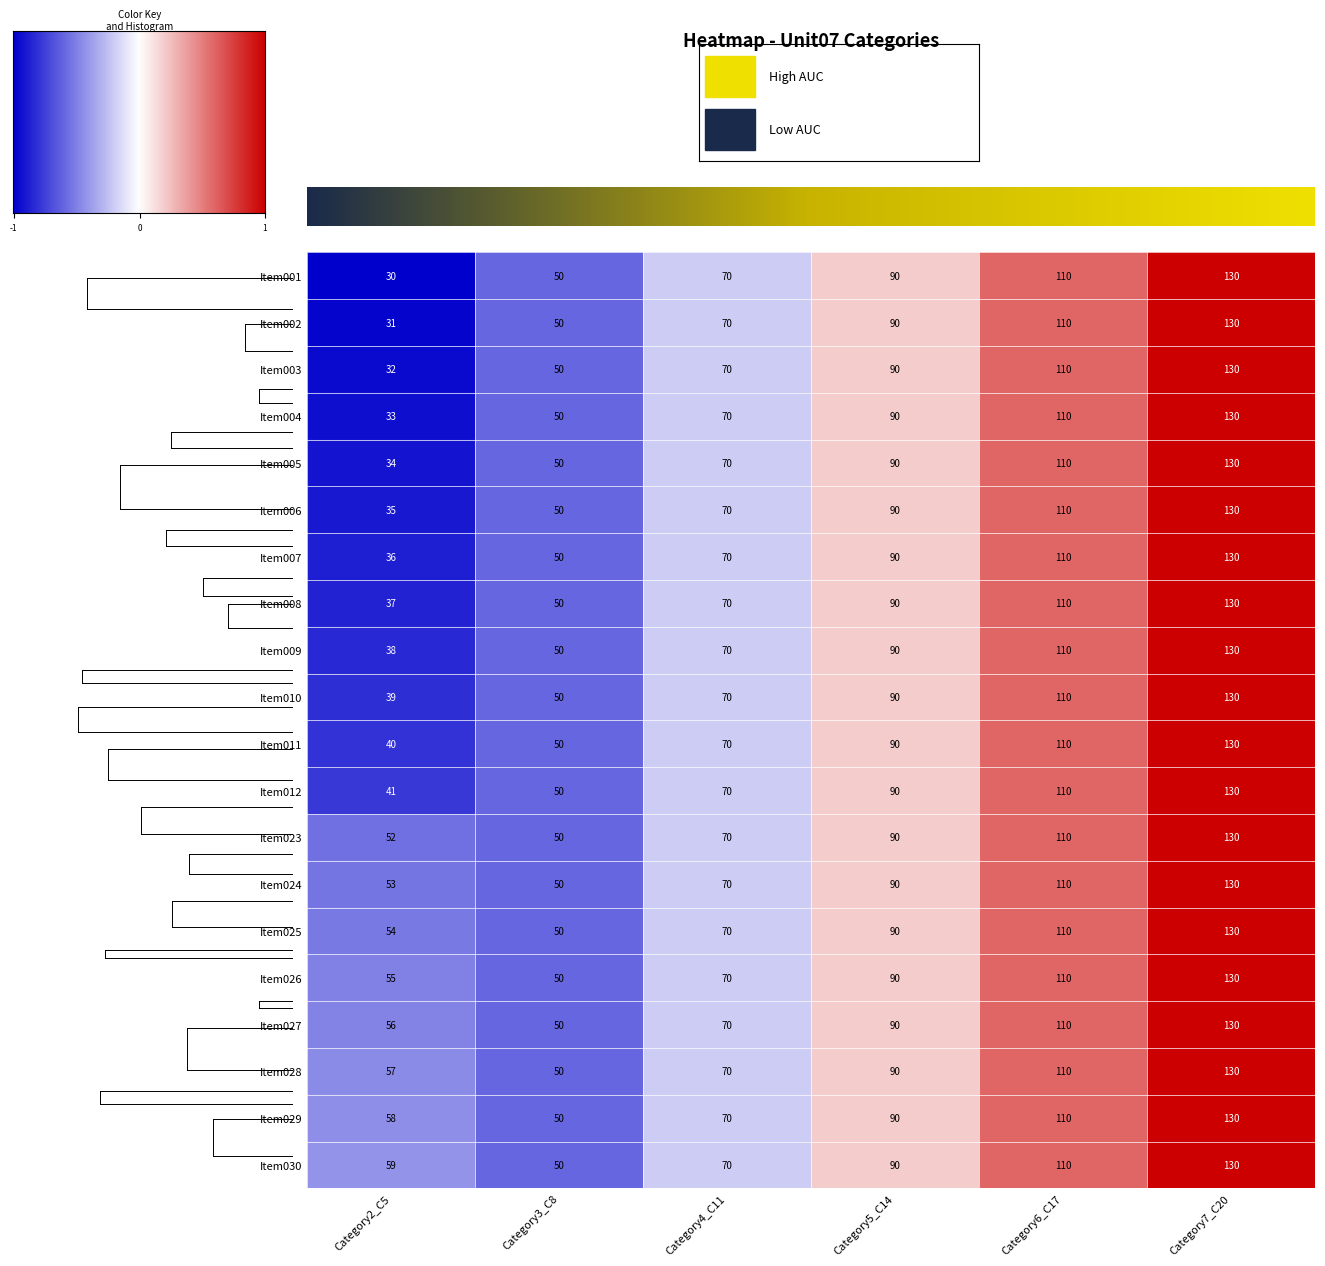

Which series has the largest total across all categories?

Item030